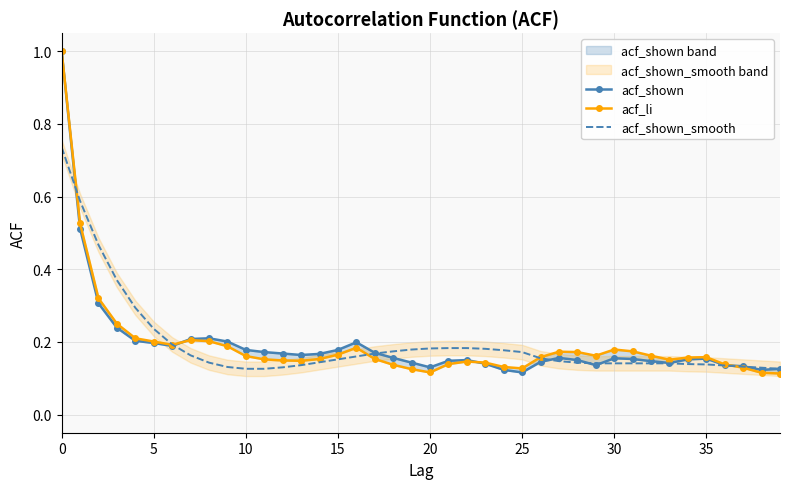

Does the chart have visible grid lines?

Yes